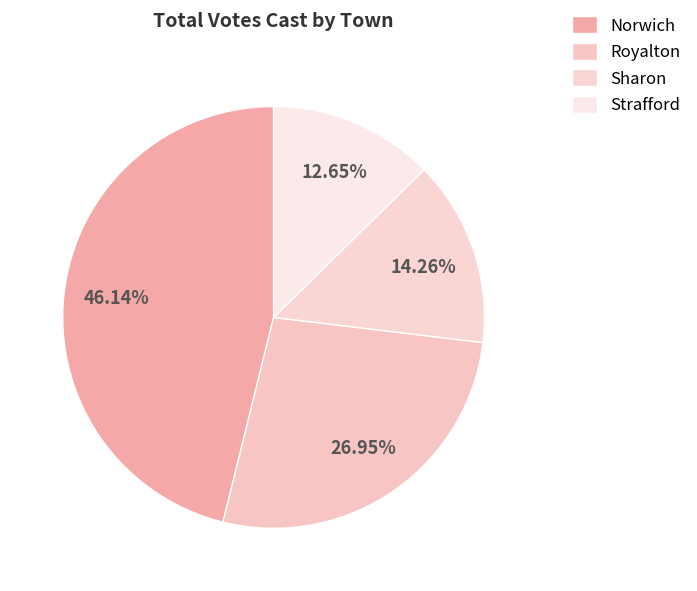

How many segments does this pie chart have?

4